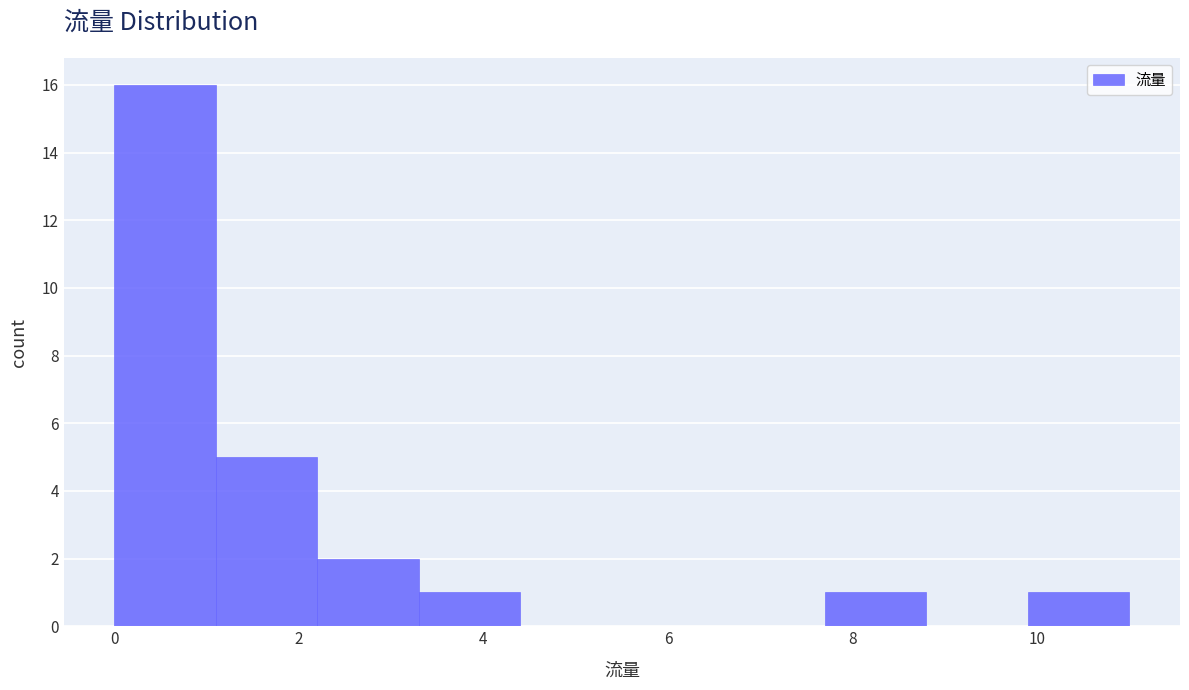

Reading left to right, transcribe this chart: for each bar, give the range it covers on the x-axis and its height. Neither the bar edges nor the heights are printed on the chart, so give them approximately, as read against the axes.

0.0 to 1.1: 16
1.1 to 2.2: 5
2.2 to 3.3: 2
3.3 to 4.4: 1
4.4 to 5.5: 0
5.5 to 6.6: 0
6.6 to 7.7: 0
7.7 to 8.8: 1
8.8 to 9.9: 0
9.9 to 11.0: 1